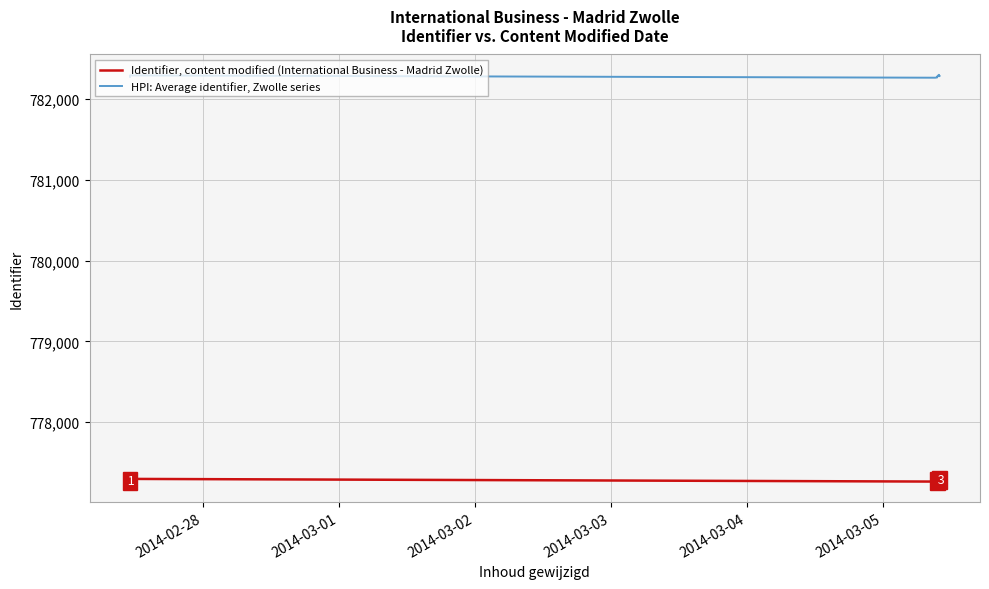

True or false: Identifier, content modified (International Business - Madrid Zwolle) and HPI: Average identifier, Zwolle series cross at least once.

False